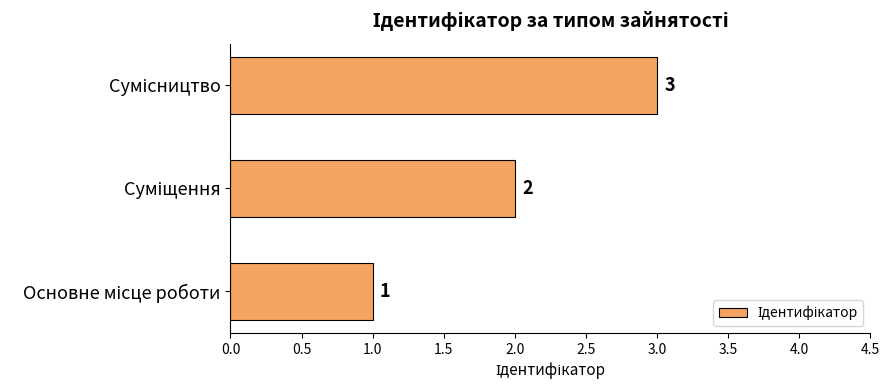

Count the values in the range 1 to 3.

3